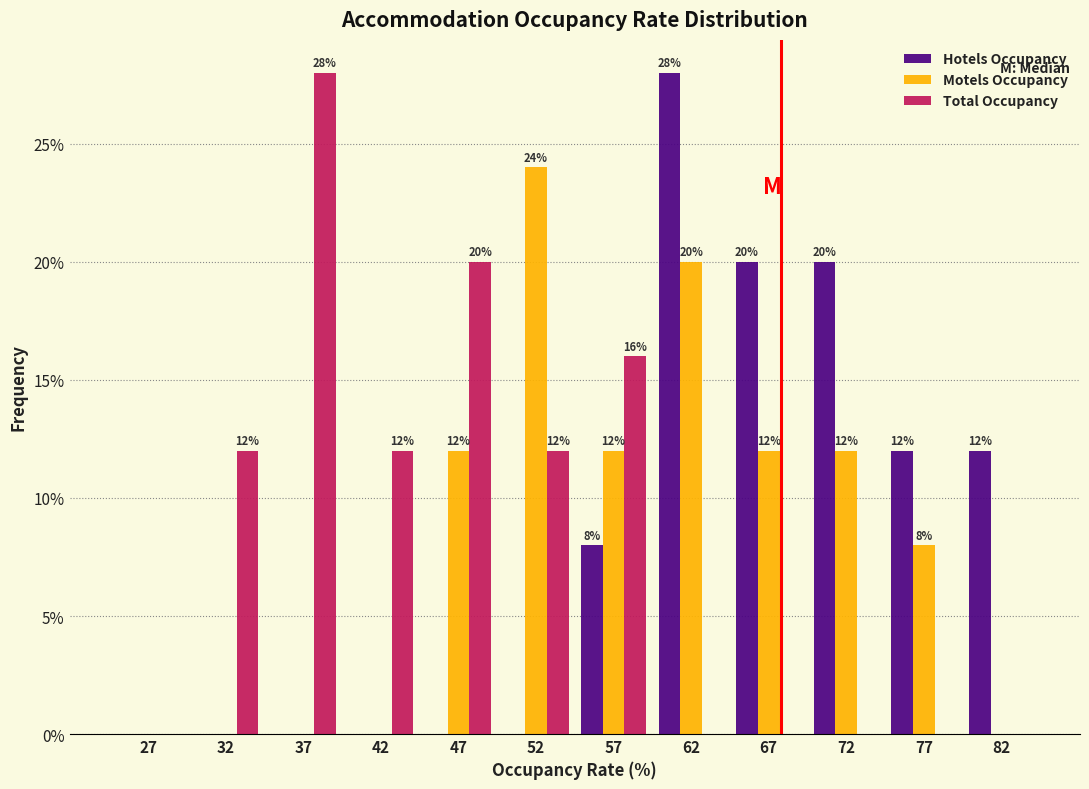

In the Total Occupancy series, which range on the x-axis has the tallest bar?

35 to 40